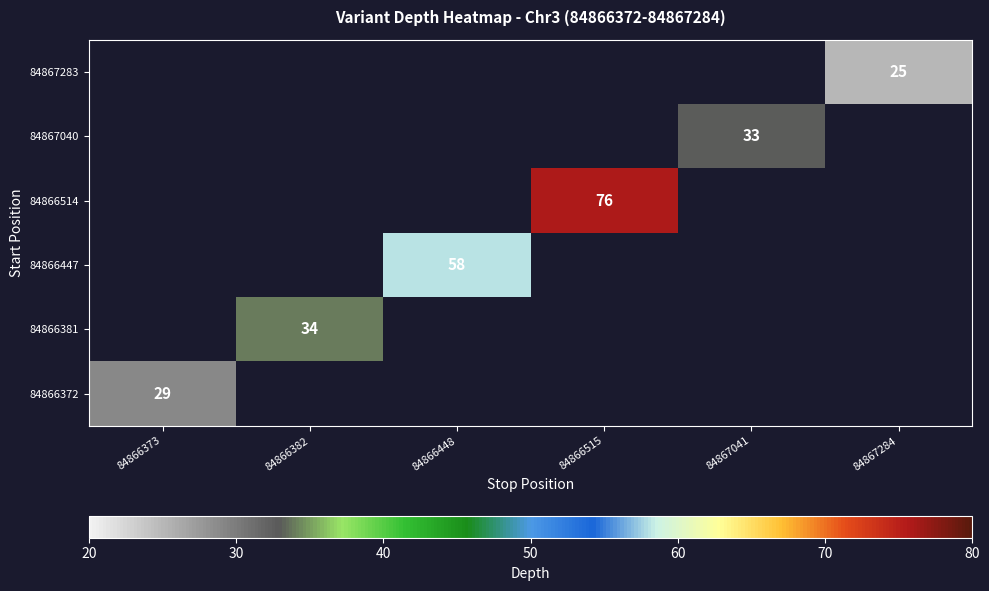

The 84866381 series shows 34 at 84866382. True or false?

True